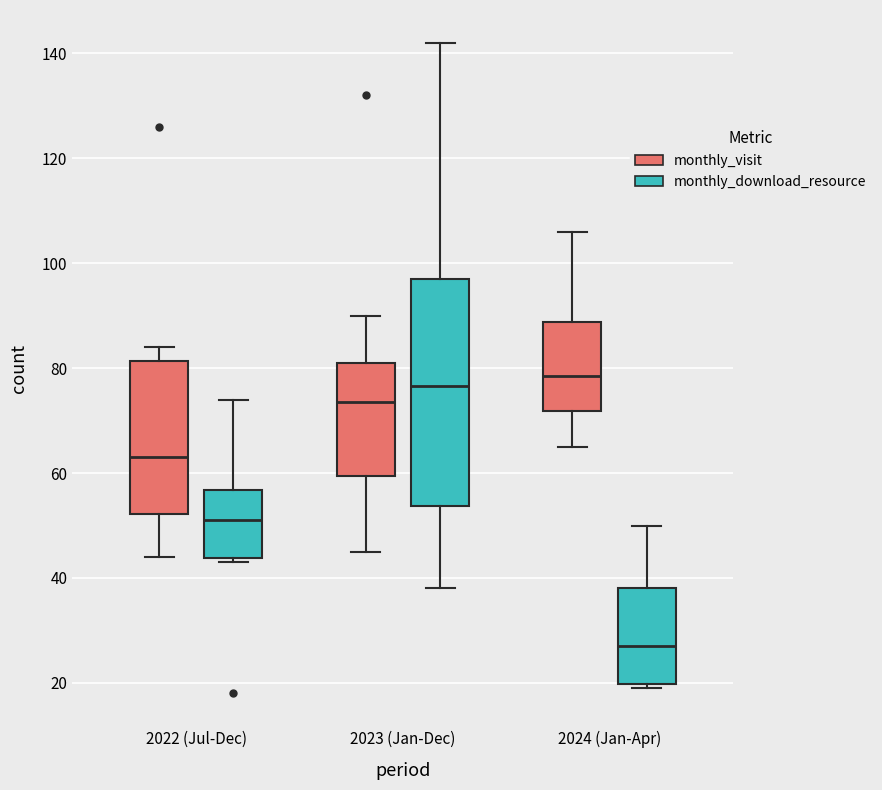

Where does the upper whisker of the box for 2023 (Jan-Dec) (monthly_download_resource) end on the y-axis? The values are not printed on the chart, so give them approximately, as read against the axis.

142